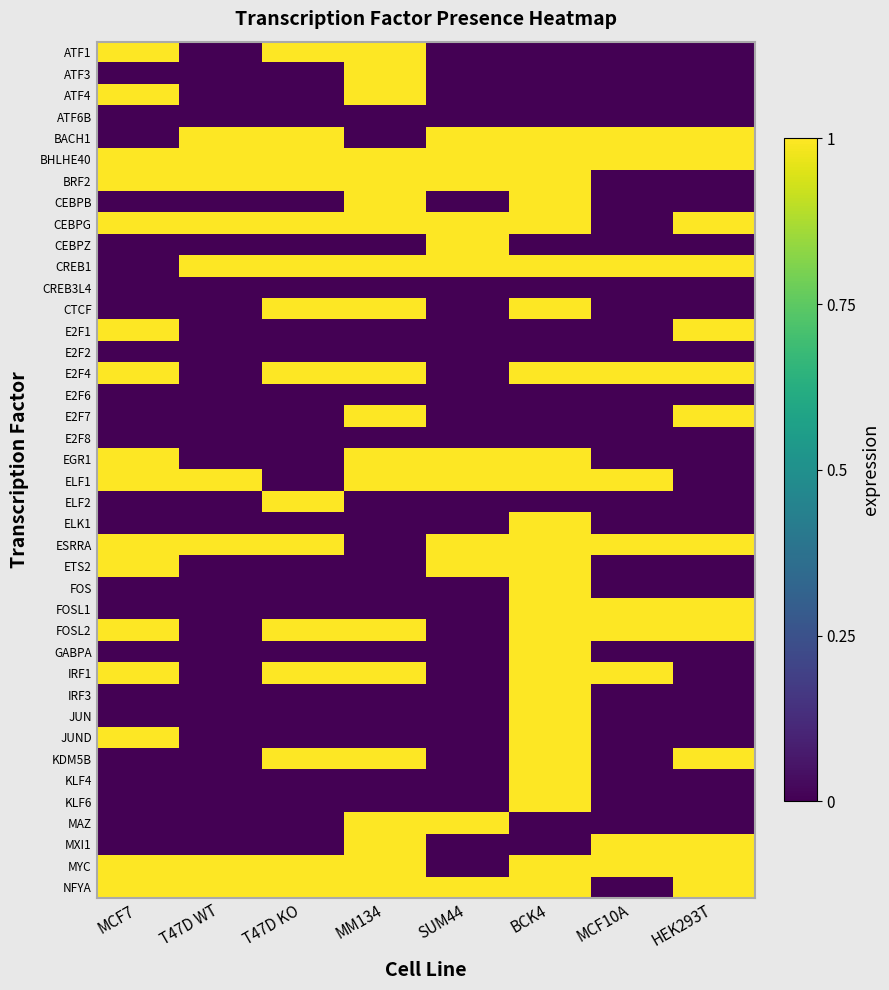

How many categories are shown in the chart?

8